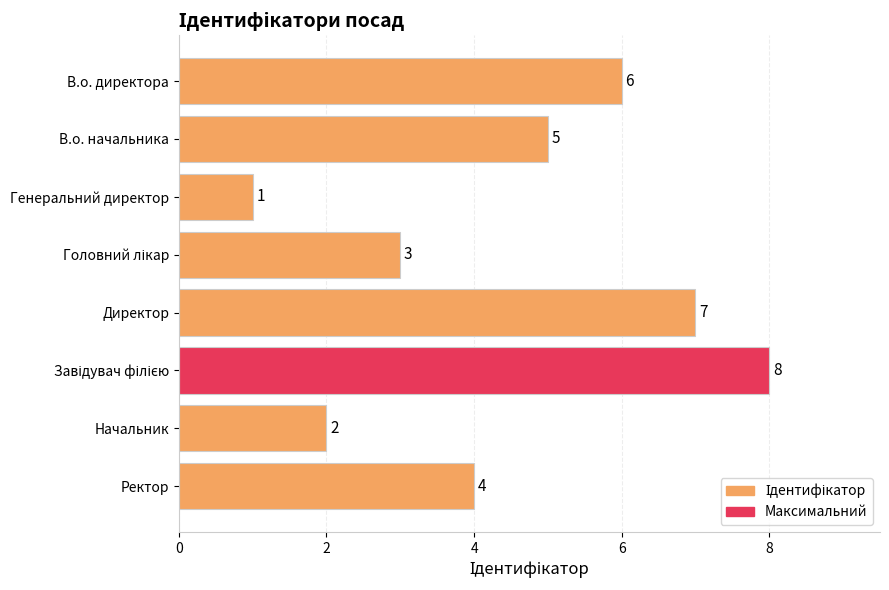

At which category does the chart reach its minimum across all series?

Генеральний директор